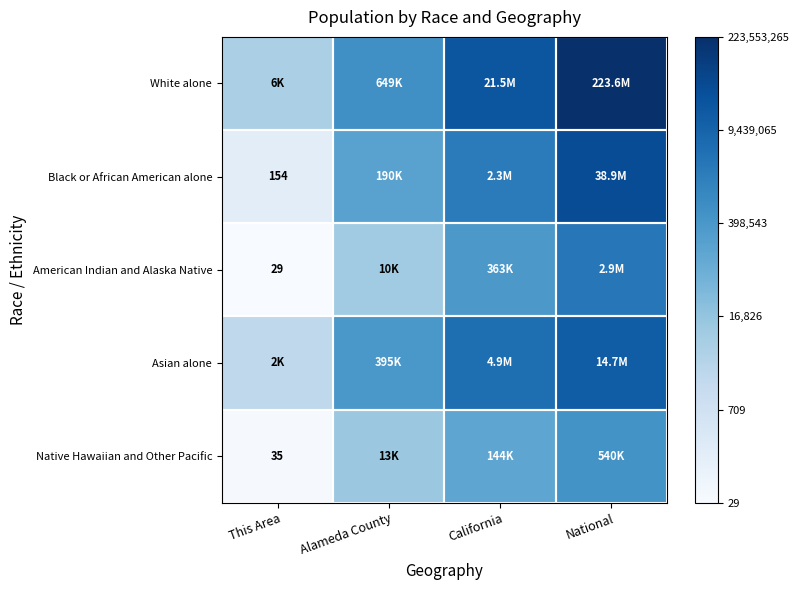

List the series in order of their peak value, highest first.

White alone, Black or African American alone, Asian alone, American Indian and Alaska Native, Native Hawaiian and Other Pacific